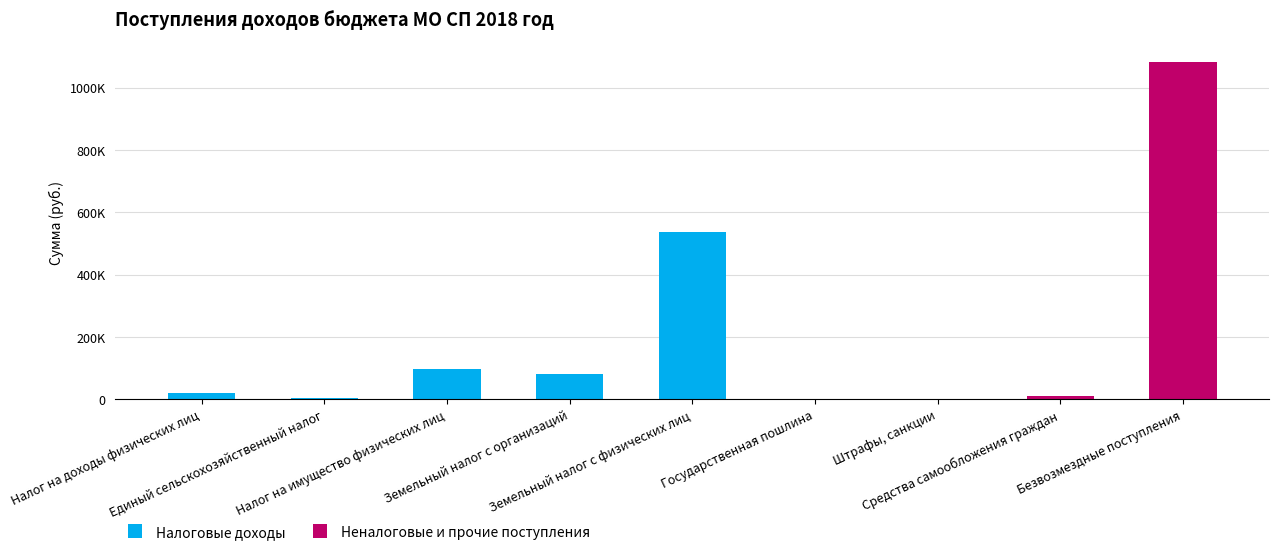

The value of Неналоговые и прочие поступления at Единый сельскохозяйственный налог is 0. True or false?

True